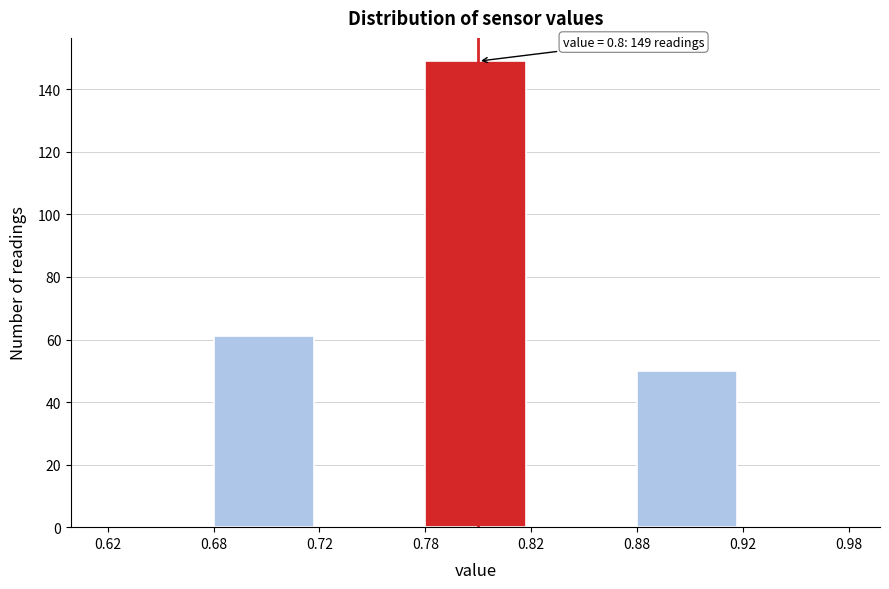

Reading left to right, extract all data points from this chart.

0.62=0	0.68=61	0.72=0	0.78=149	0.82=0	0.88=50	0.92=0